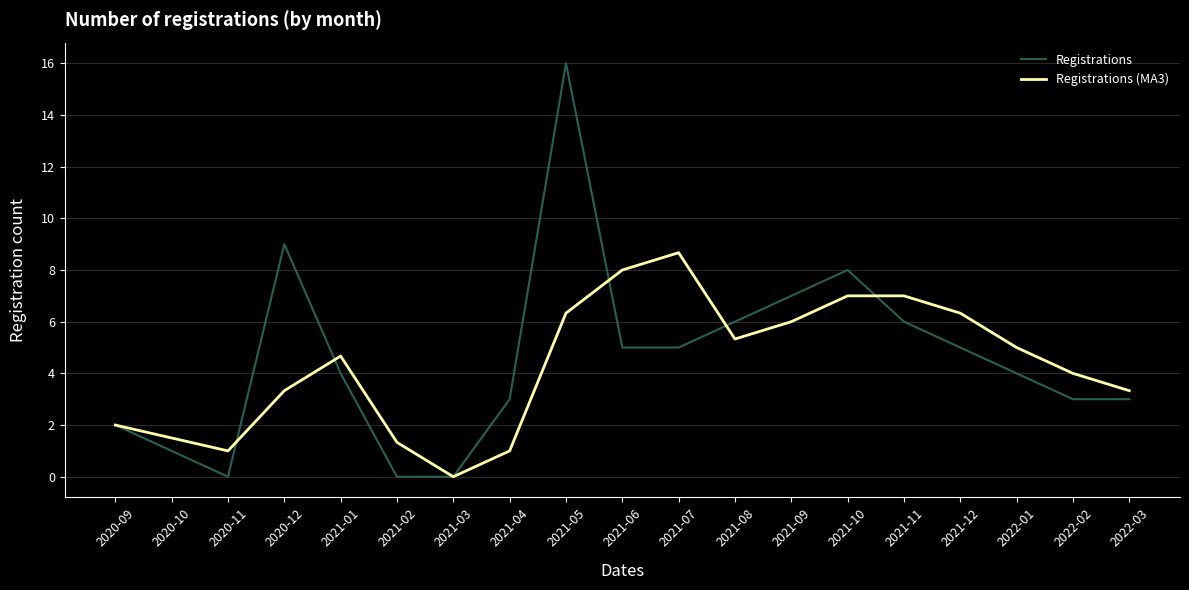

True or false: Registrations has more than 1 points higher than both neighbors.

True